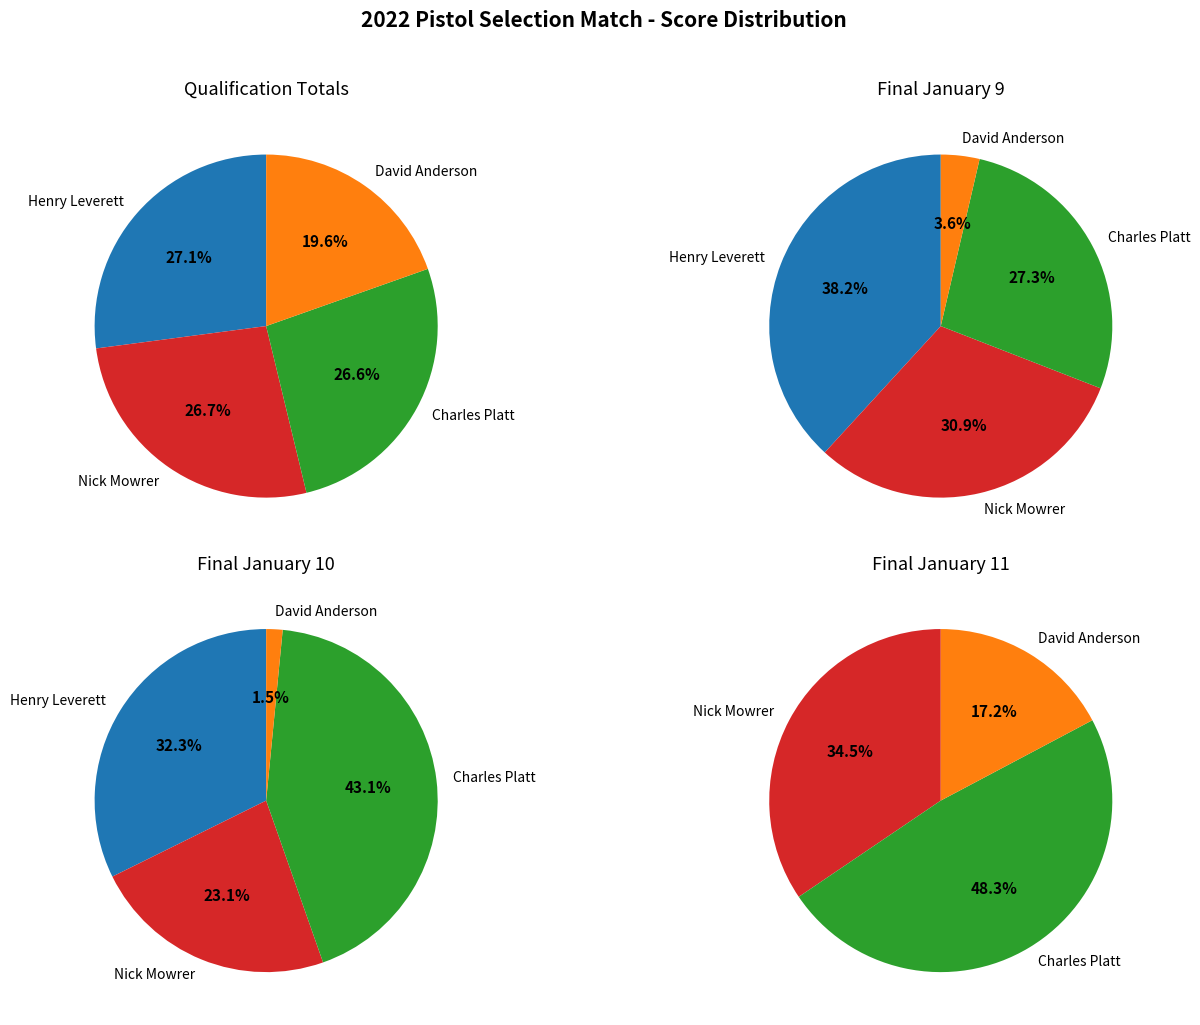

How many slices are in this pie chart?

4